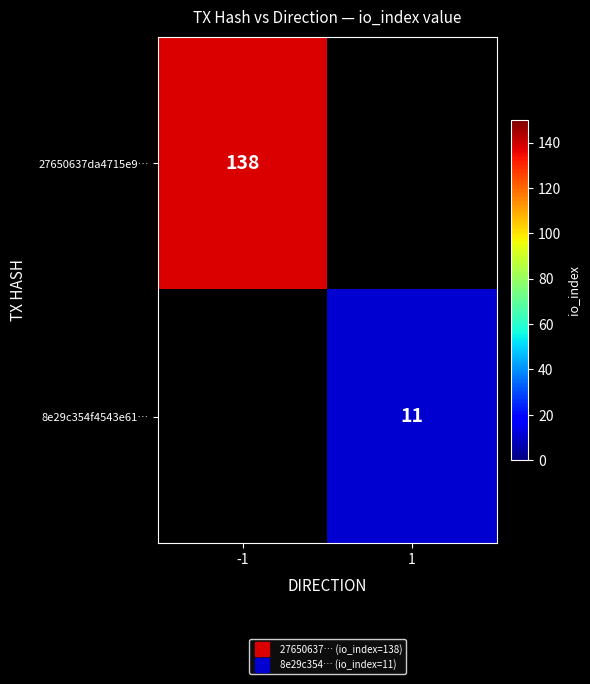

Which has a higher value, 1 or -1?

-1